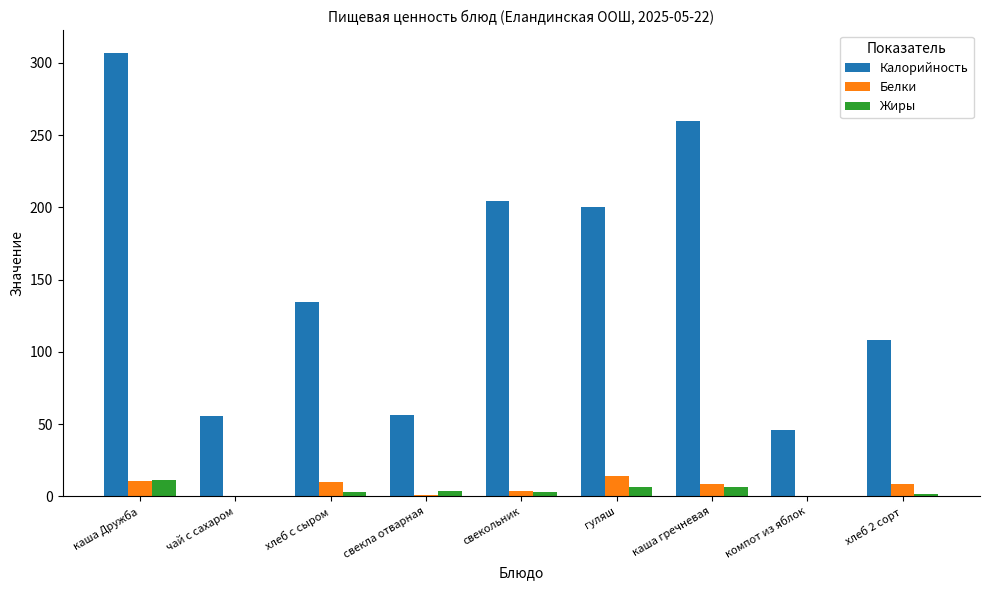

How many values in the Калорийность series exceed 134?

5